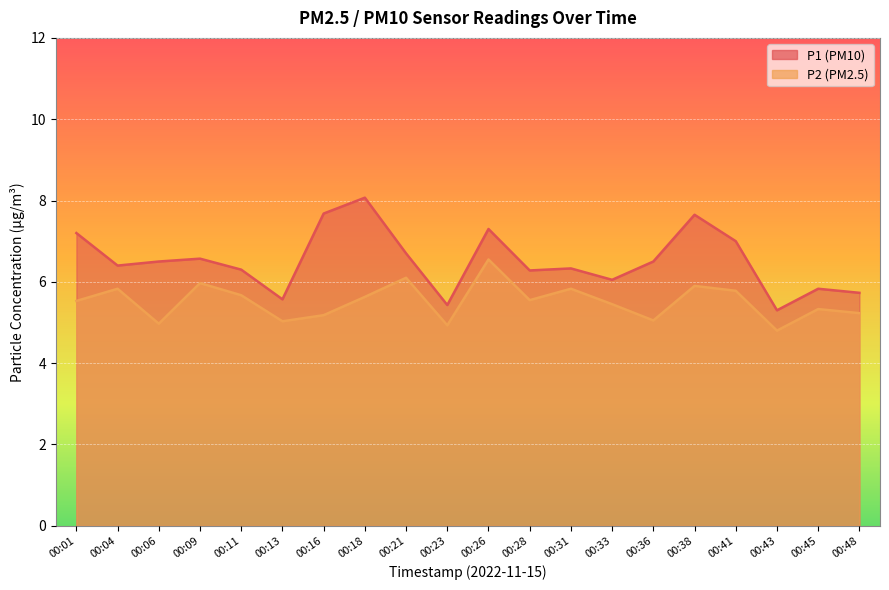

What is the difference between the highest and lowest values at 00:43?

0.5